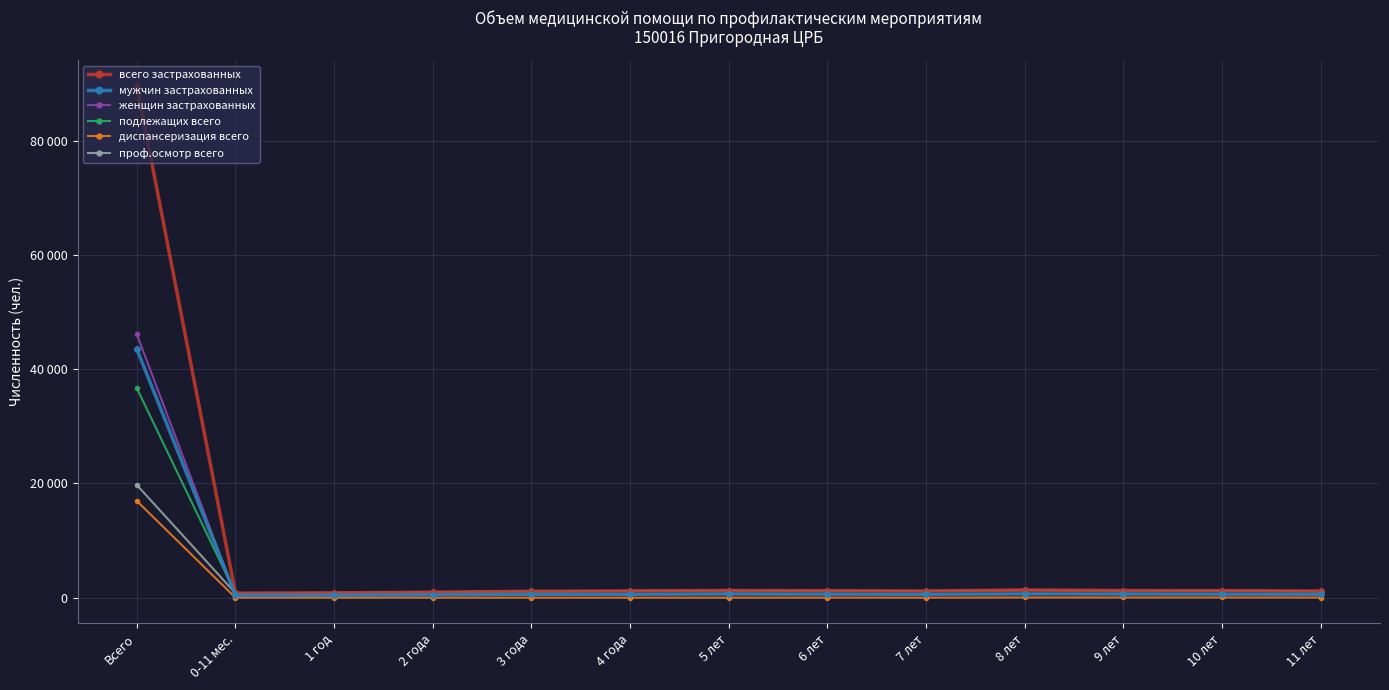

How many intersections are there between мужчин застрахованных and проф.осмотр всего?

1